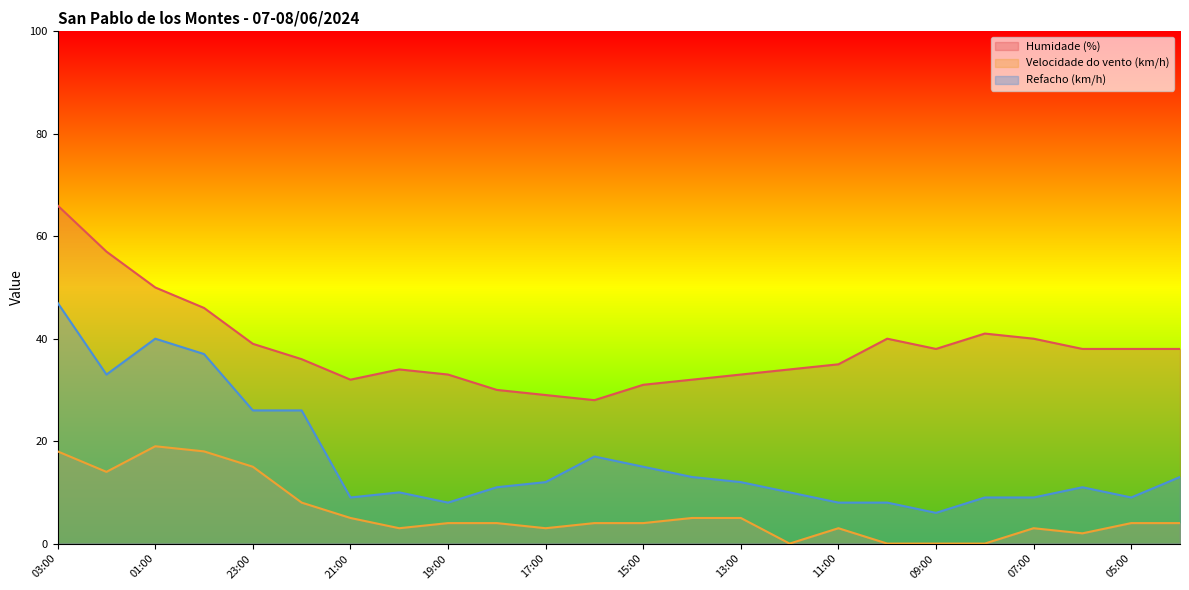

What is the sum of the Refacho (km/h) values at 11:00 and 22:00?

34